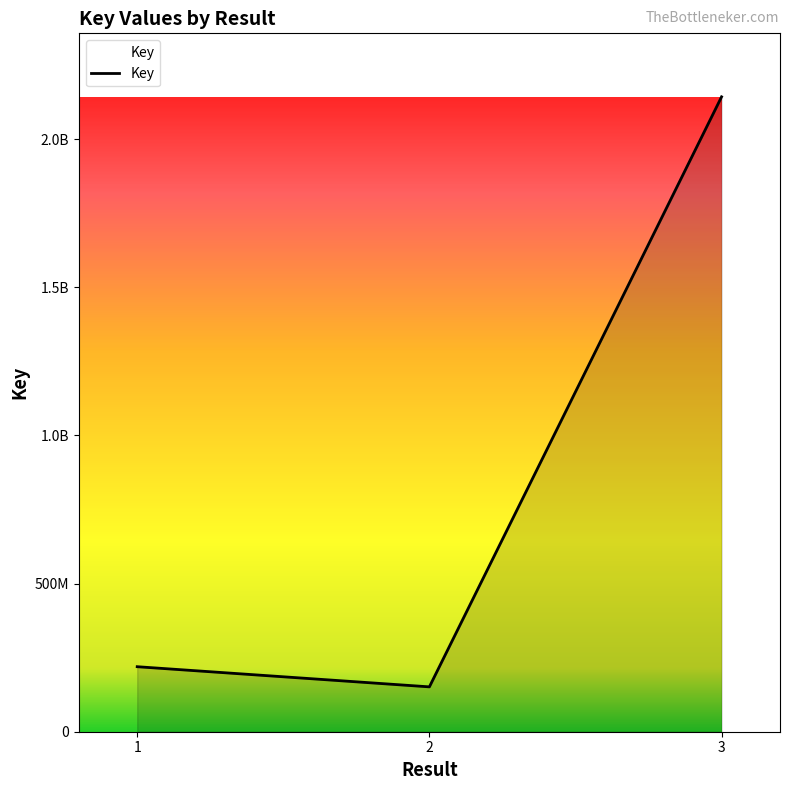

The value at 2 is 52771741. True or false?

False